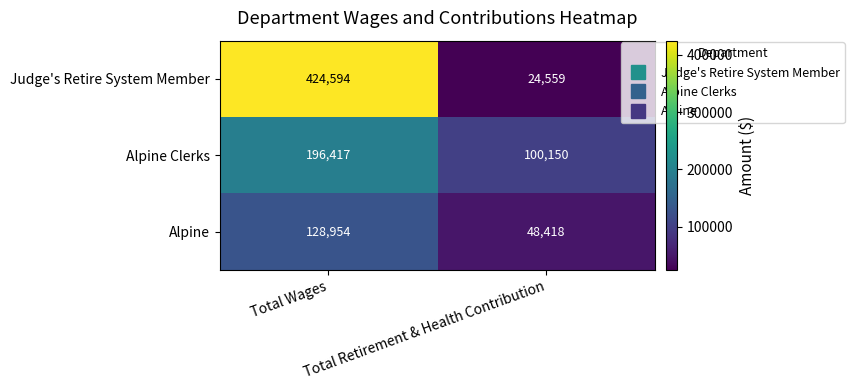

List the series in order of their peak value, lowest first.

Alpine, Alpine Clerks, Judge's Retire System Member